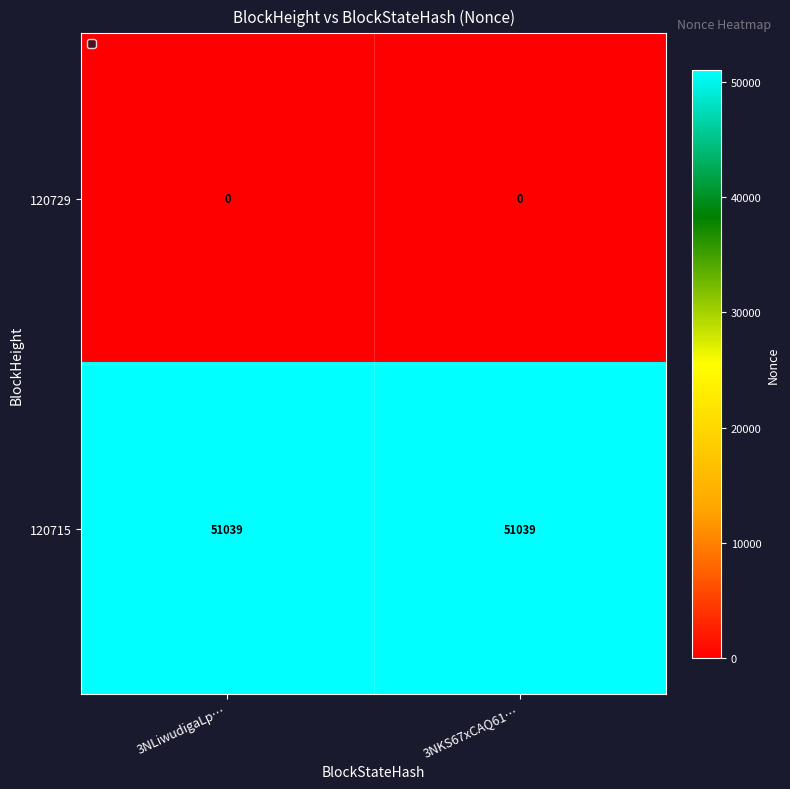

Which series has the largest total across all categories?

120715